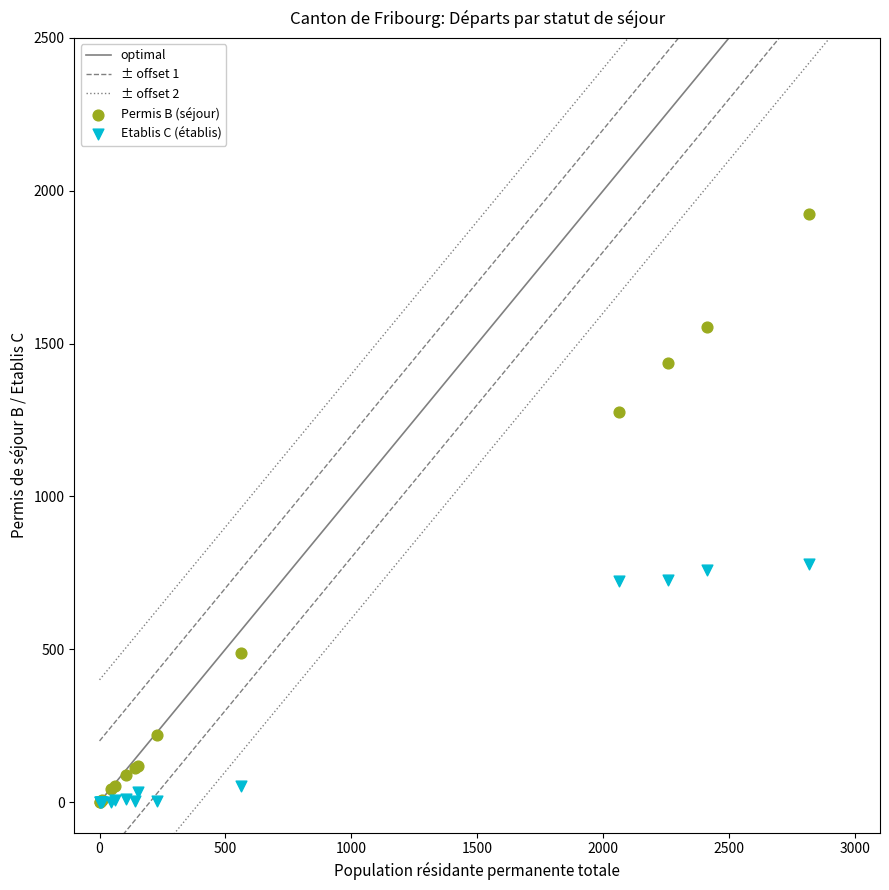

In the Etablis C (établis) series, what Y value is closest to 389?

722